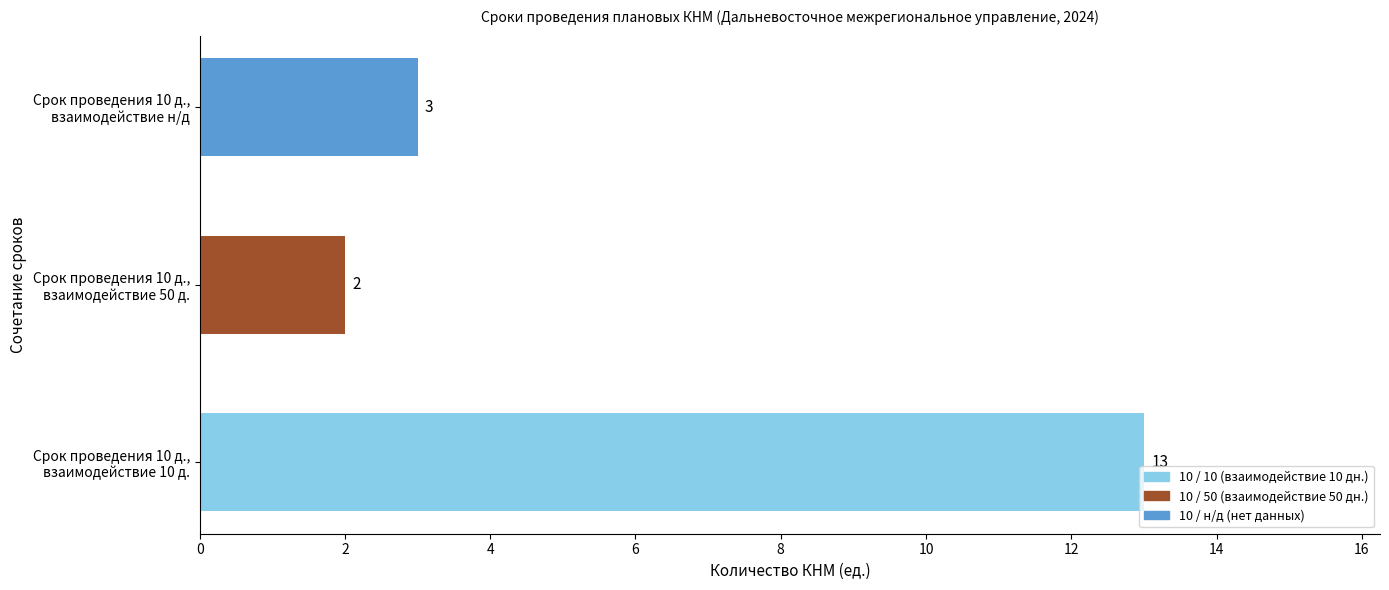

What is the average value?

6